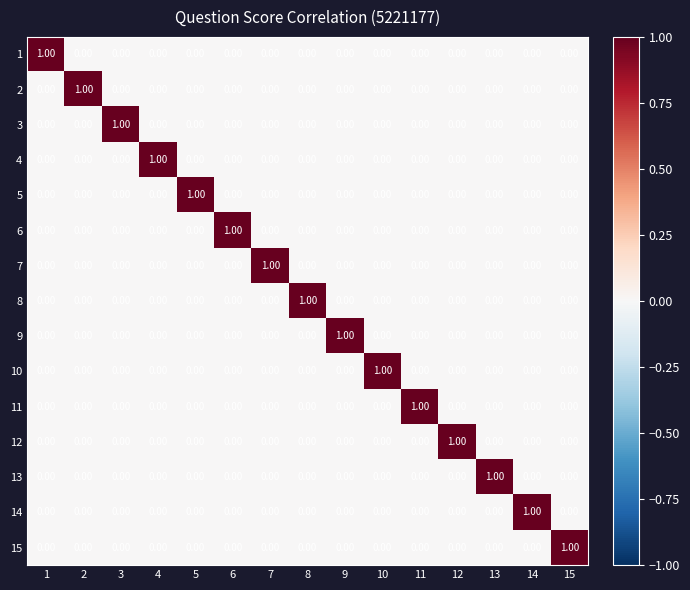

How many distinct data groups are displayed?

15